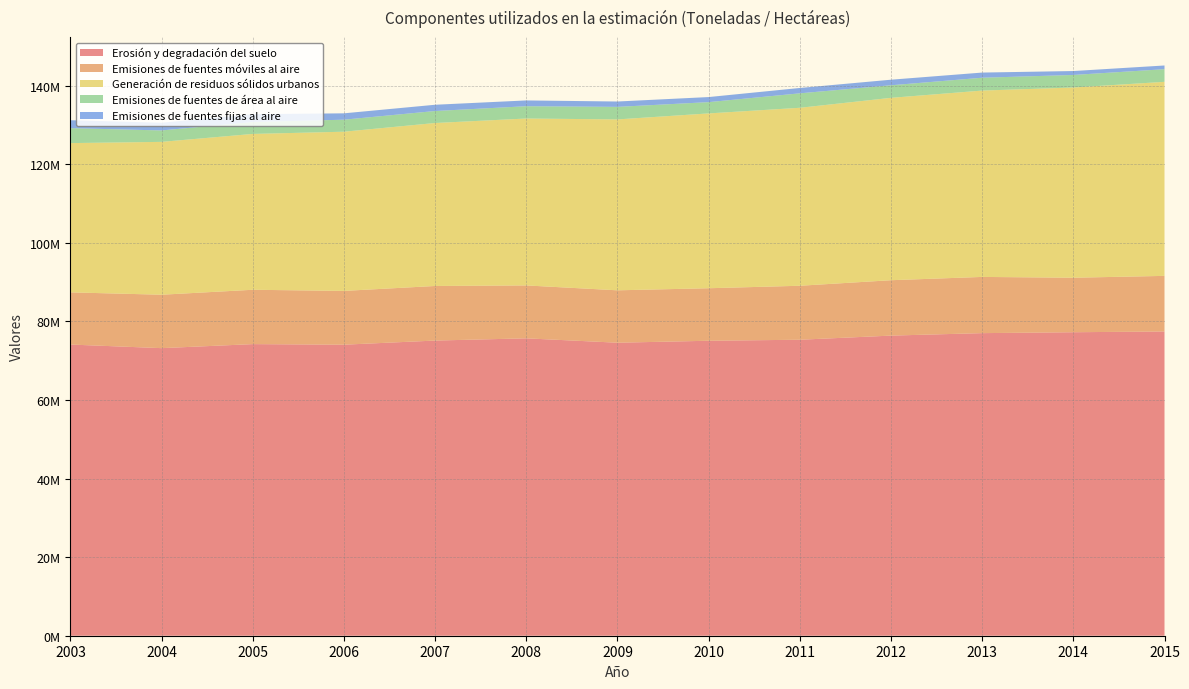

Reading right to left, transcribe all the data shown in this chart.

Erosión y degradación del suelo: 77417093	77227134	76997973	76368422	75317730	75058137	74561158	75674418	75108277	74056132	74203180	73177108	74093761
Emisiones de fuentes móviles al aire: 14150927	13870219	14304993	14095842	13735639	13364419	13333878	13464012	13890562	13689148	13830300	13595287	13279470
Generación de residuos sólidos urbanos: 49378488	48404755	47418321	46408400	45288982	44487257	43488182	42474017	41468956	40507884	39656981	38896791	37981438
Emisiones de fuentes de área al aire: 3214999	3192895	3266725	3196097	3676299	2867290	3191267	3128473	3052921	3057998	3026164	2907585	3802232
Emisiones de fuentes fijas al aire: 945819	998516	1316050	1418582	1365249	1294629	1363944	1472596	1592315	1620408	1988140	1958298	2022636